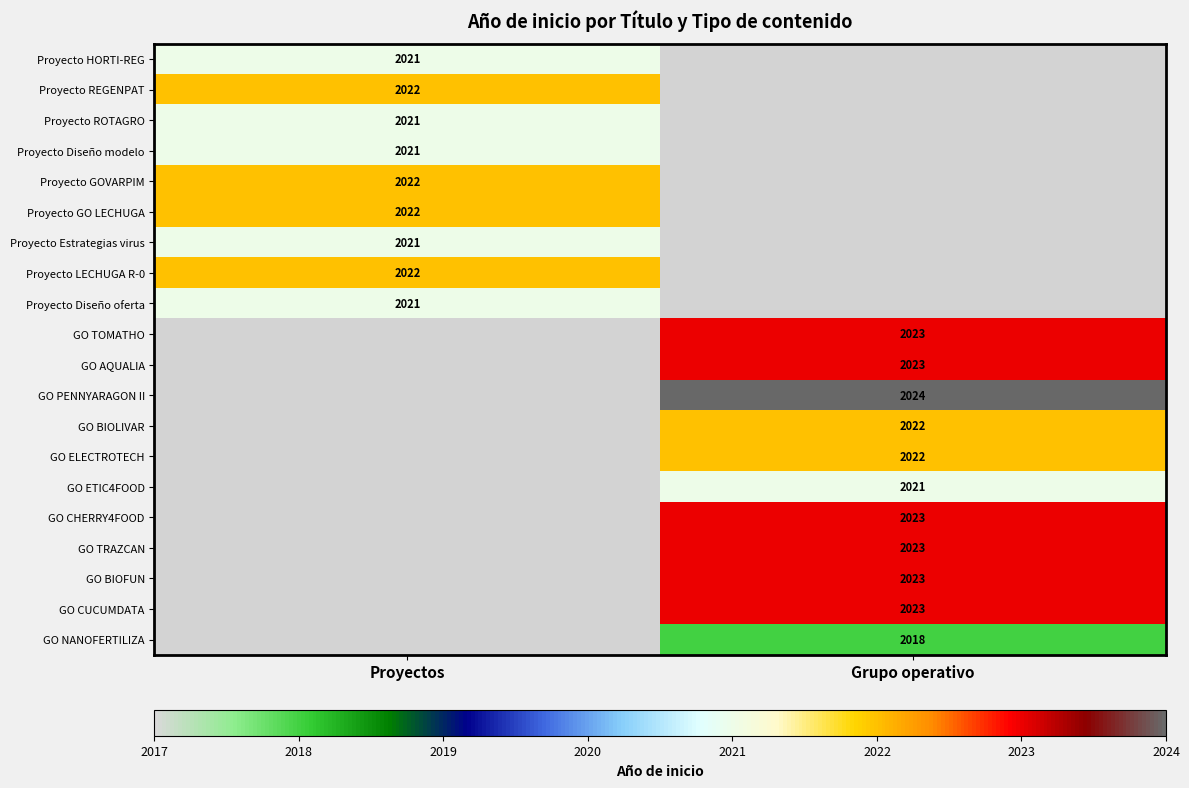

Is it true that GO ETIC4FOOD equals 2021 at Grupo operativo?

True